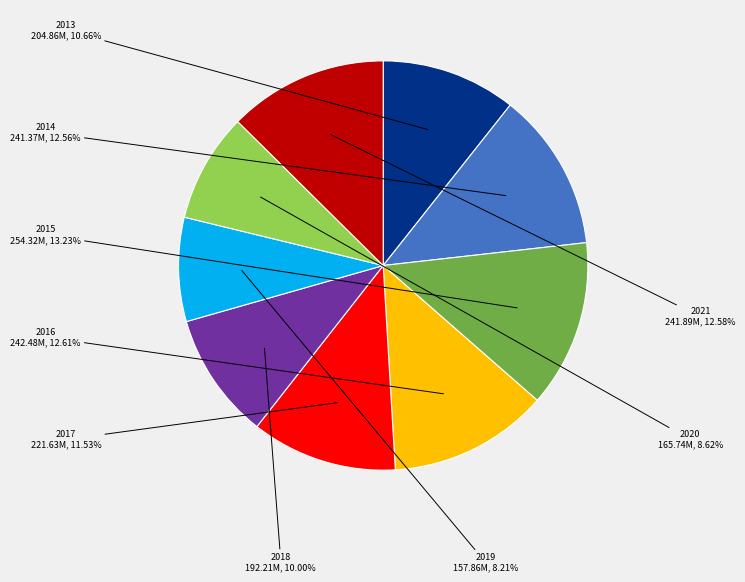

Which slice is the largest?

2015